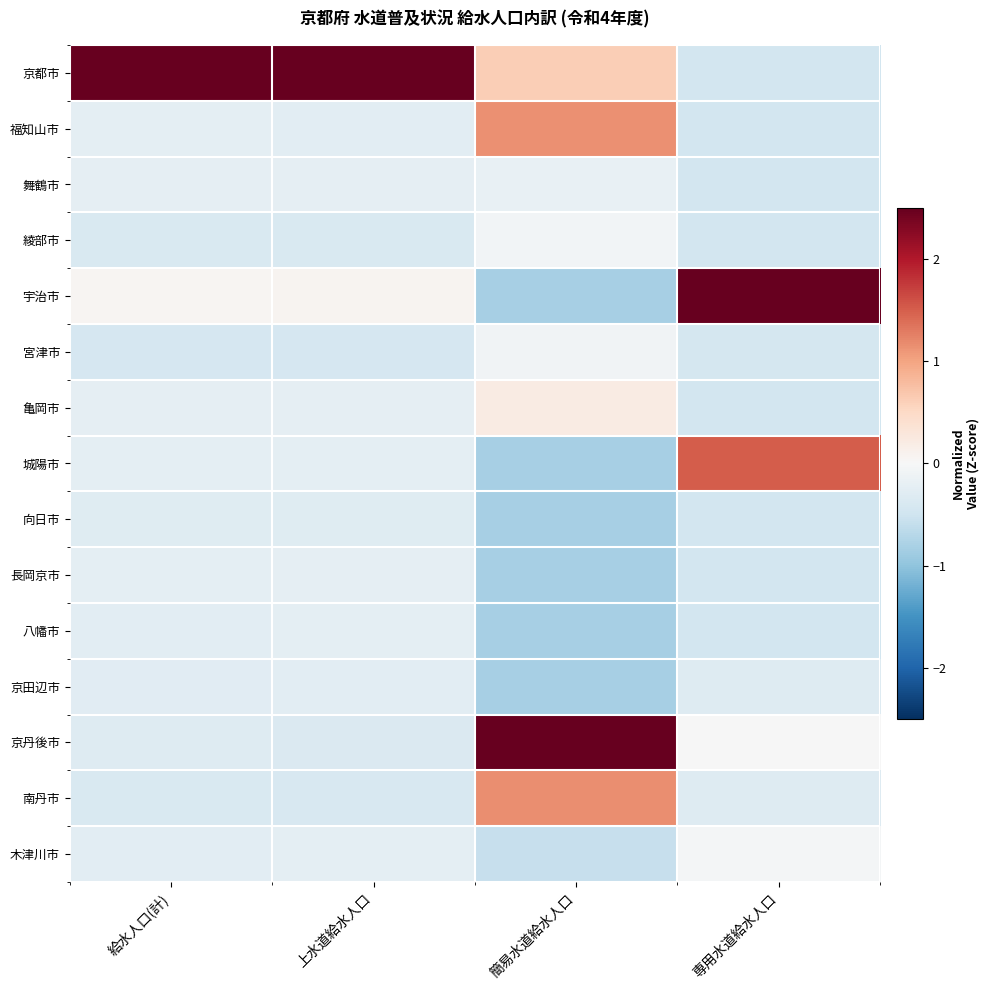

Rank the series by their maximum value, from highest to lowest.

京都市, 宇治市, 京丹後市, 城陽市, 南丹市, 福知山市, 亀岡市, 木津川市, 綾部市, 宮津市, 舞鶴市, 長岡京市, 八幡市, 京田辺市, 向日市